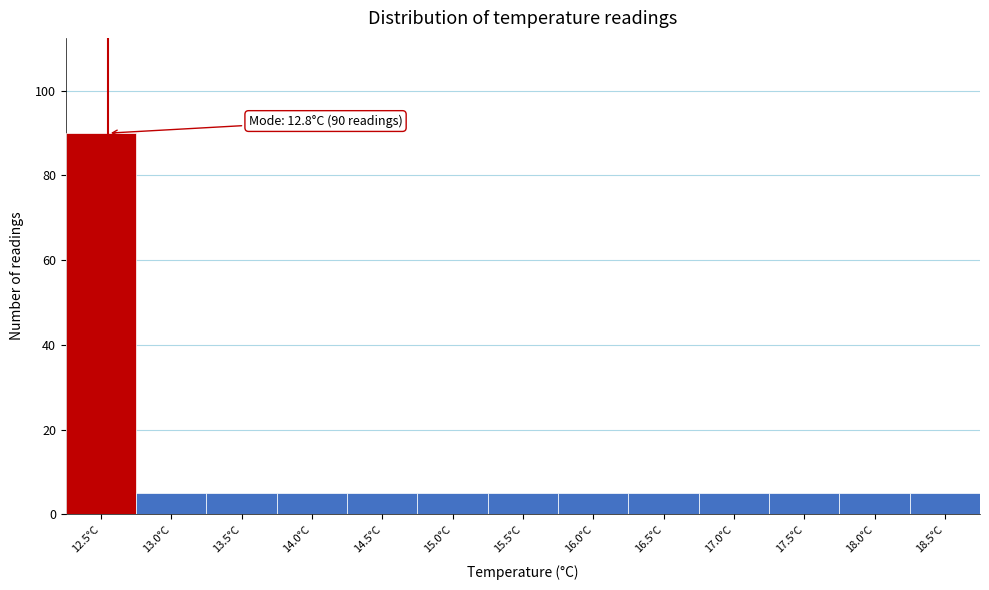

Reading left to right, list all the values displayed in this chart.

90	5	5	5	5	5	5	5	5	5	5	5	5